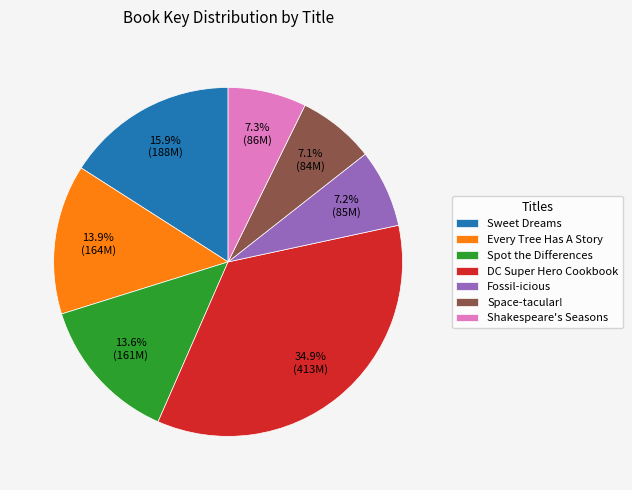

What percentage is NOT represented by DC Super Hero Cookbook?

65.1%